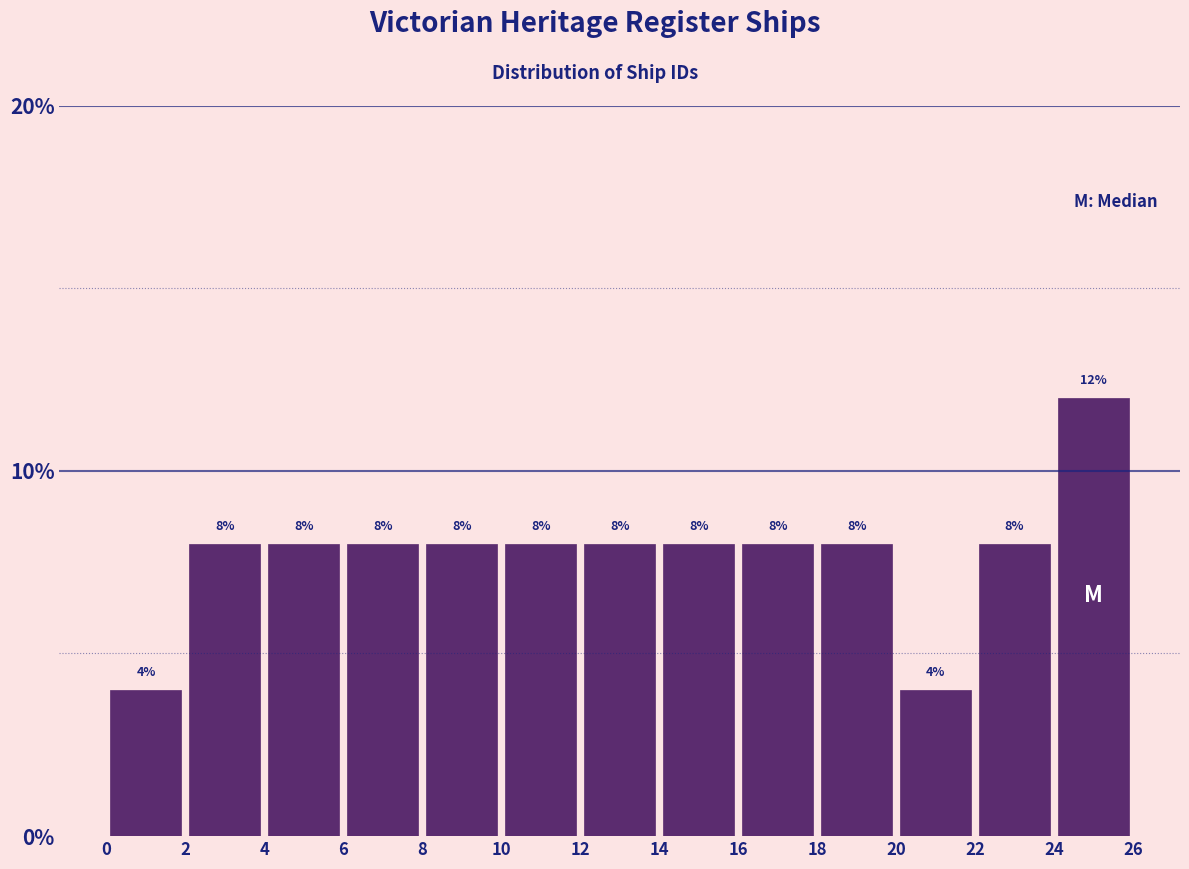

Reading left to right, list every bar in this chart as the range it spans on the x-axis followed by its height.

0 to 2: 4
2 to 4: 8
4 to 6: 8
6 to 8: 8
8 to 10: 8
10 to 12: 8
12 to 14: 8
14 to 16: 8
16 to 18: 8
18 to 20: 8
20 to 22: 4
22 to 24: 8
24 to 26: 12